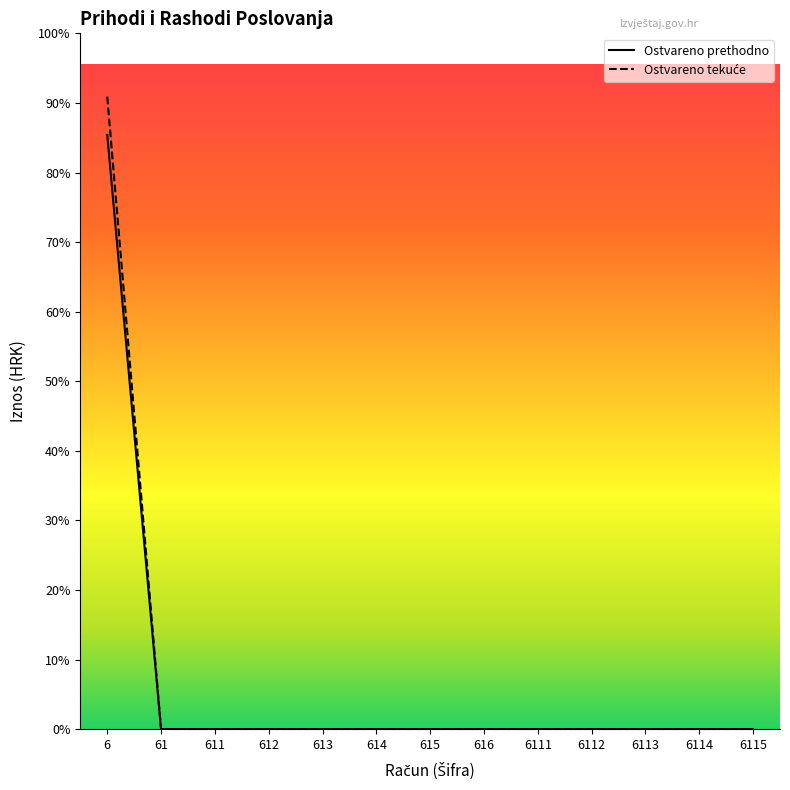

Count the number of categories in the chart.

13